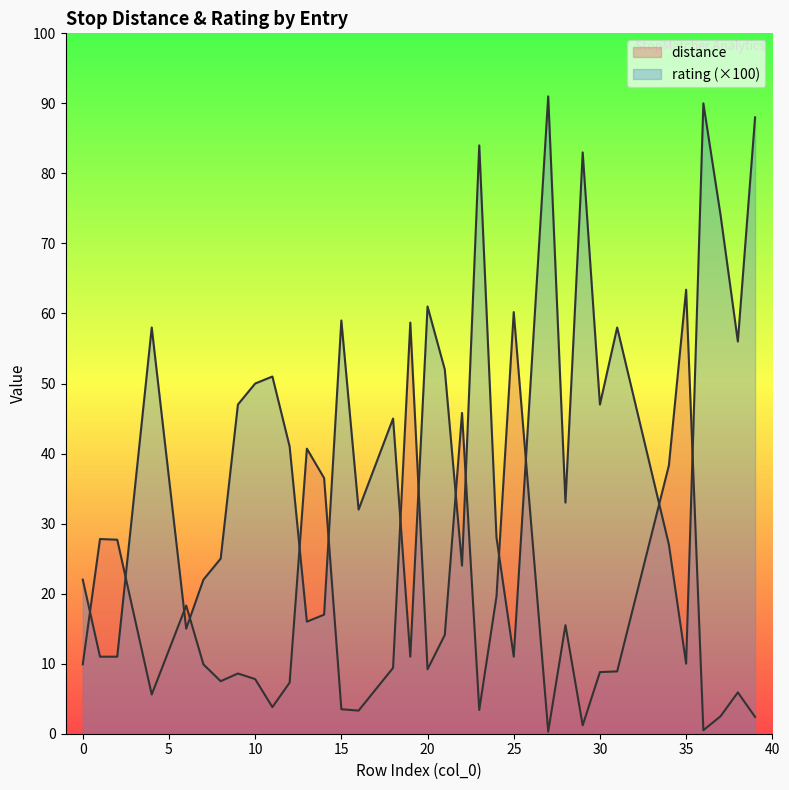

At how many categories does at least one series exceed 49?

17